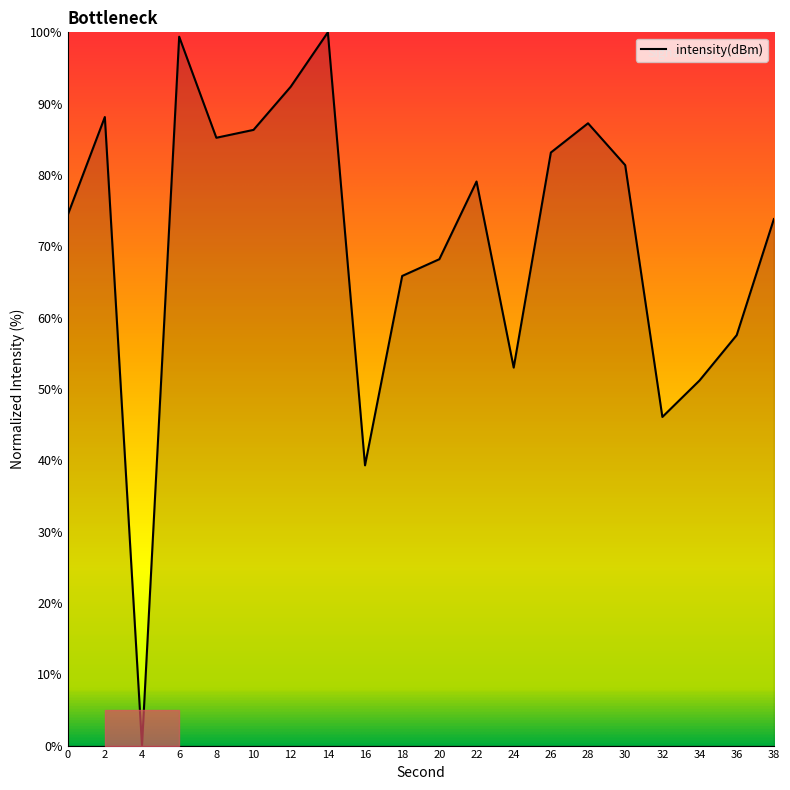

Is it true that the value at 24 is 53.0?

True